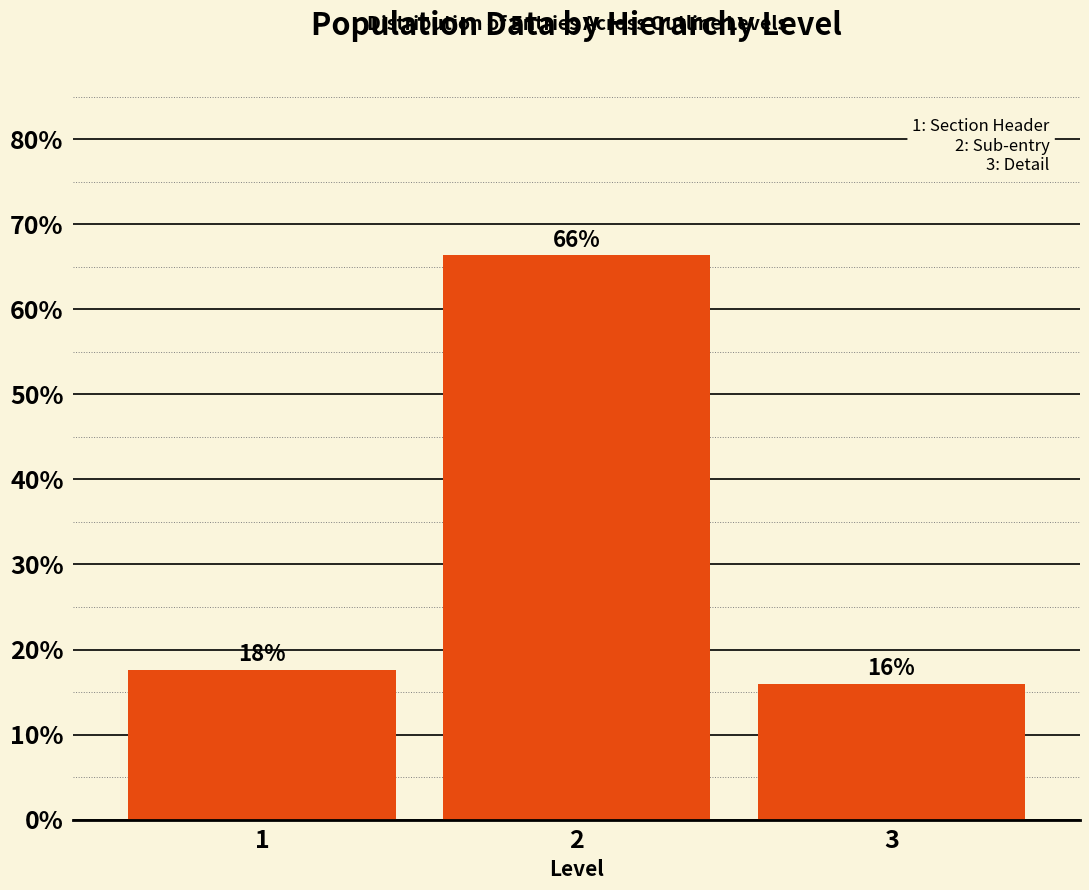

Are the bars horizontal?

No